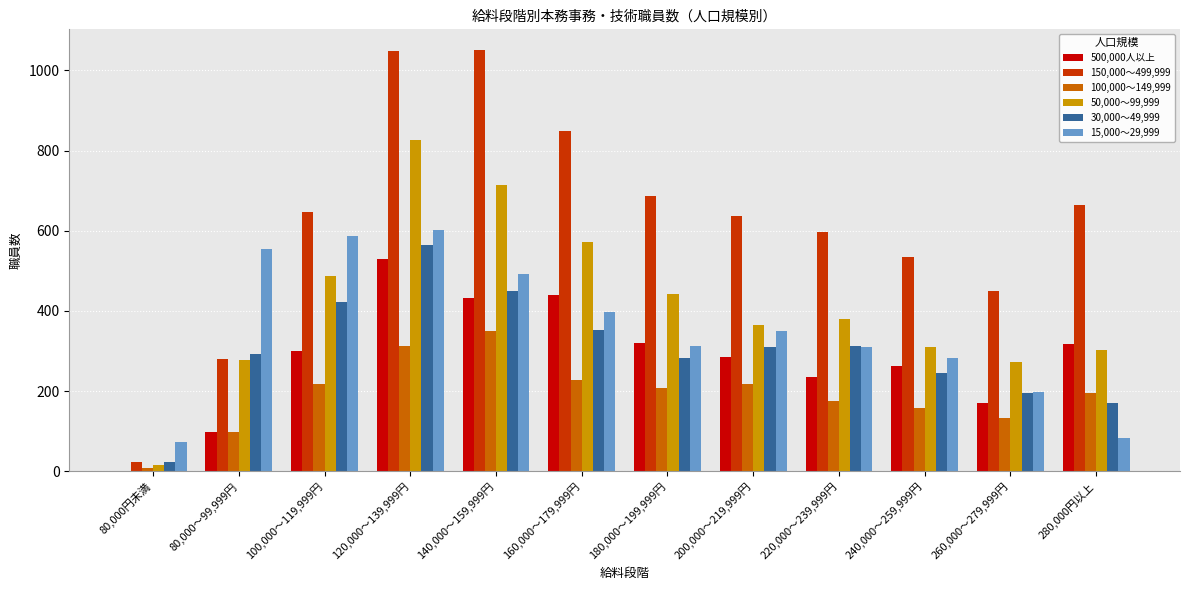

At which category is the sum across all series the highest?

120,000～139,999円